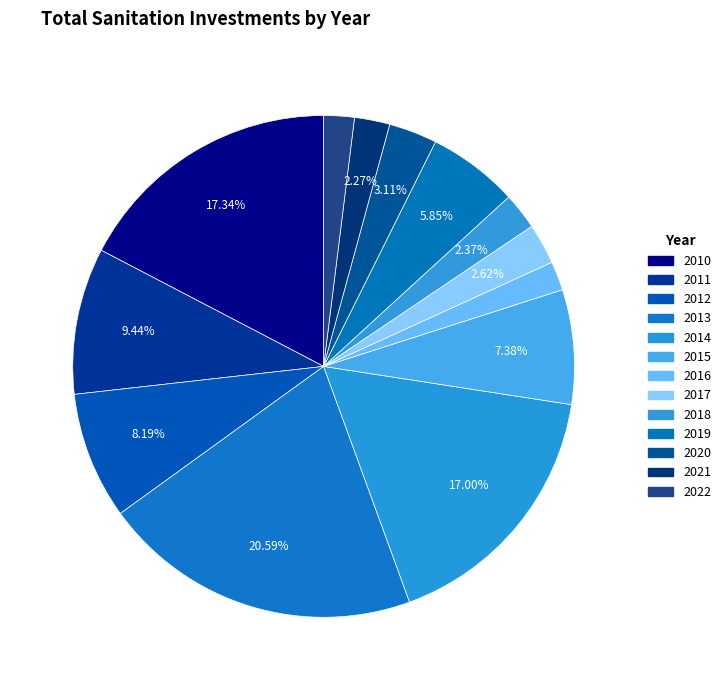

What is the largest slice in the pie chart?

2013